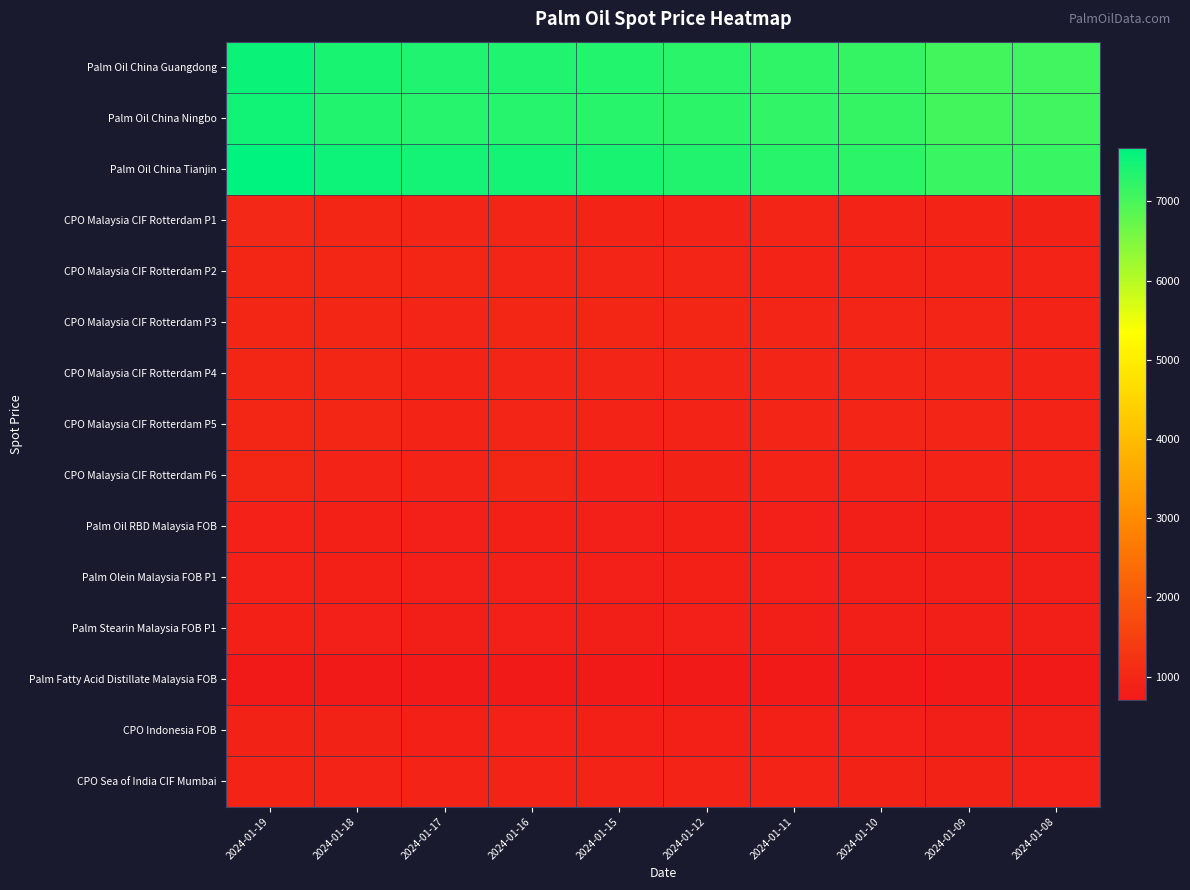

Which series has the largest total across all categories?

Palm Oil China Tianjin